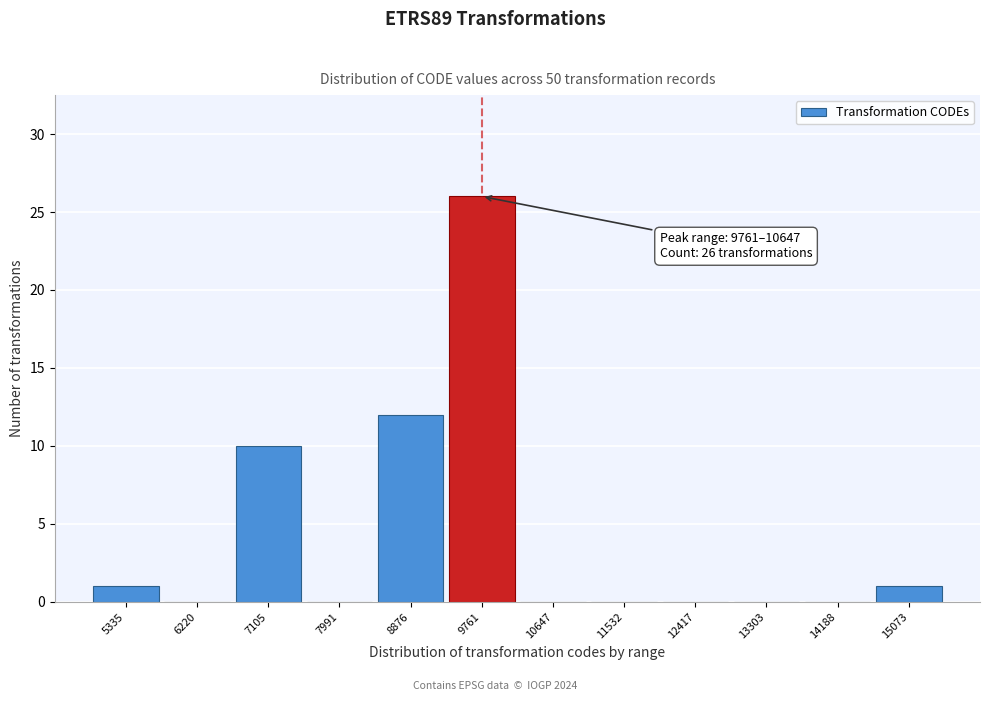

Reading left to right, list all the values displayed in this chart.

5335=1	6220=0	7105=10	7991=0	8876=12	9761=26	10647=0	11532=0	12417=0	13303=0	14188=0	15073=1